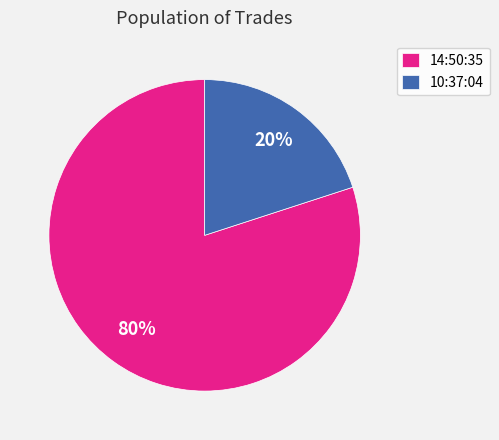

To the nearest percent, what portion does 10:37:04 represent?

20%